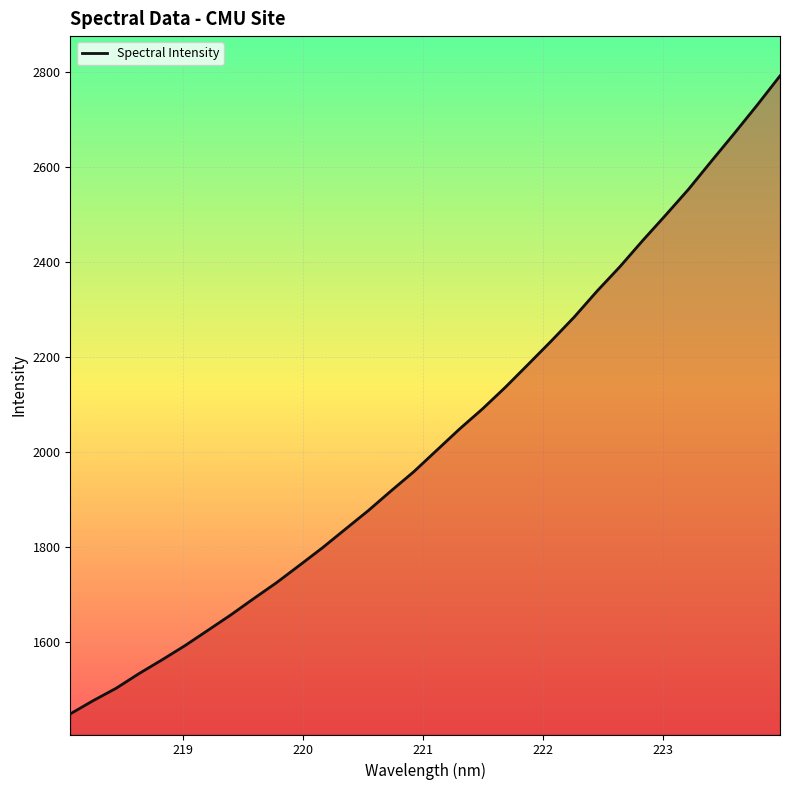

What is the smallest value displayed?

1448.3